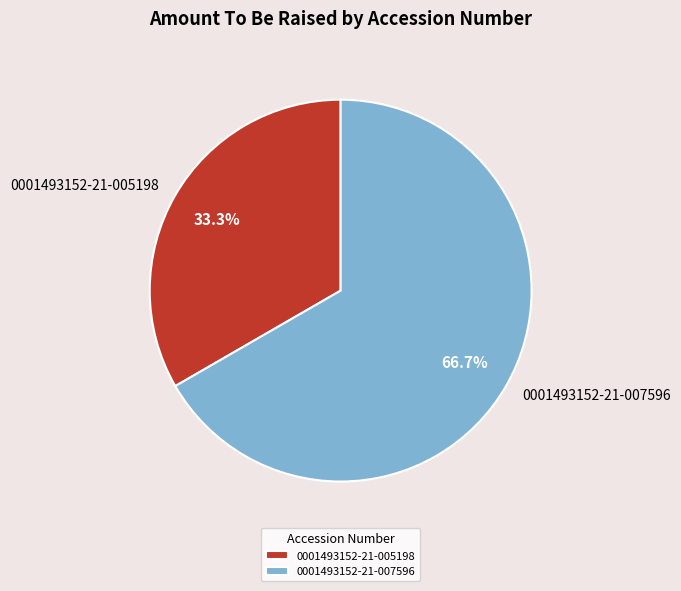

How many segments does this pie chart have?

2